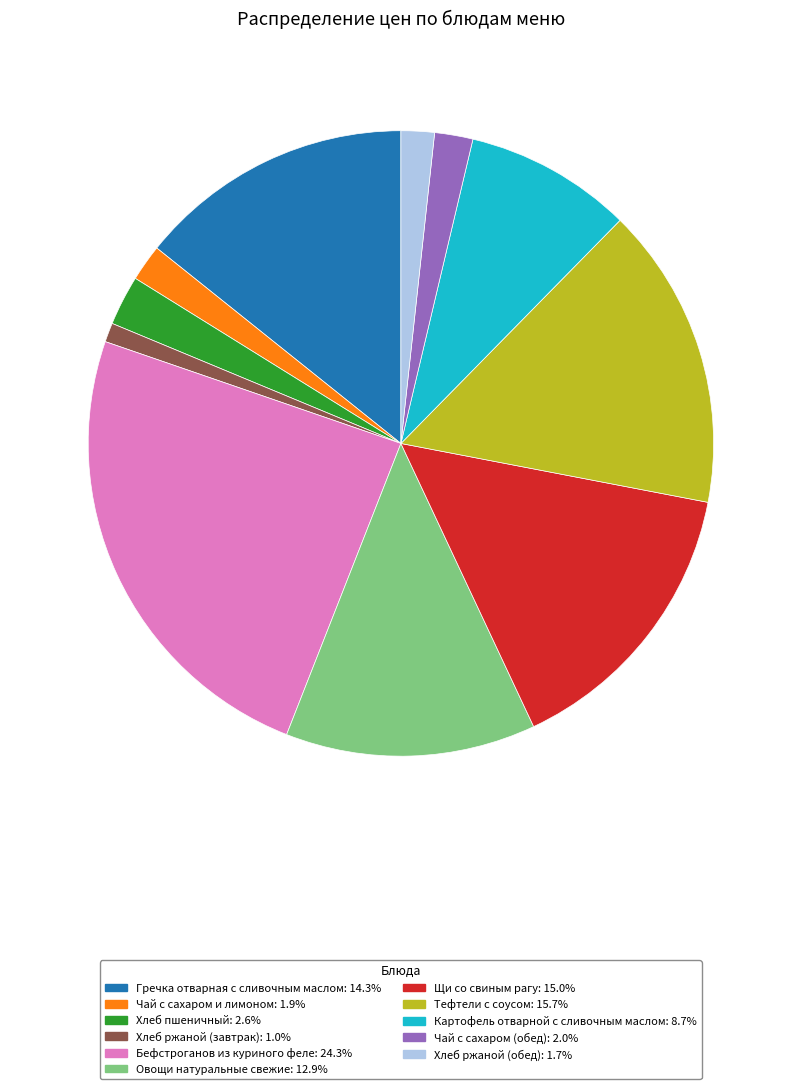

Approximately how many times larger is the value at Хлеб пшеничный compared to Овощи натуральные свежие?

0.2